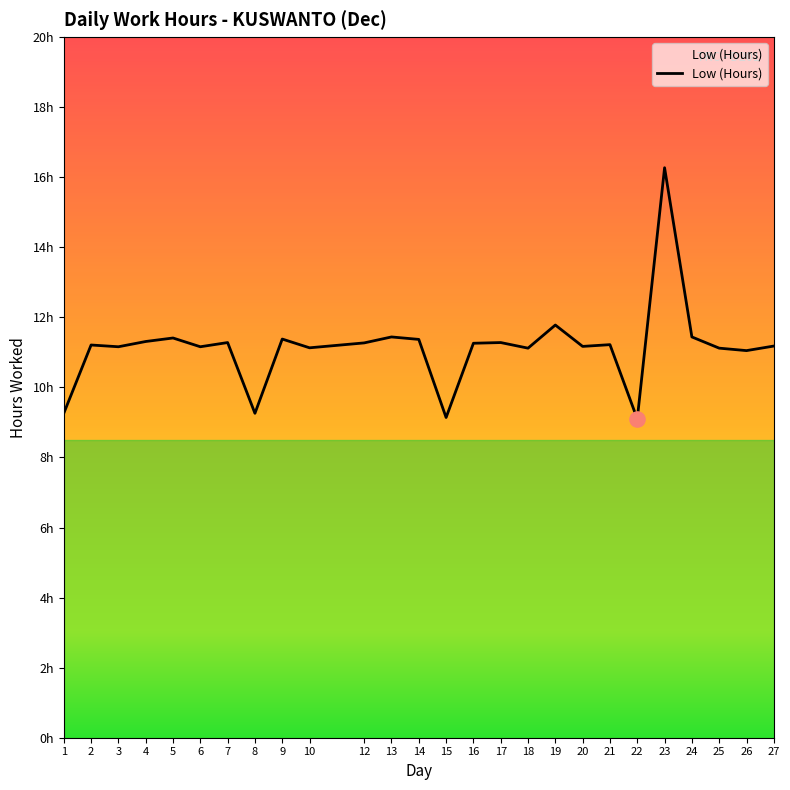

Which has a higher value, 21 or 23?

23